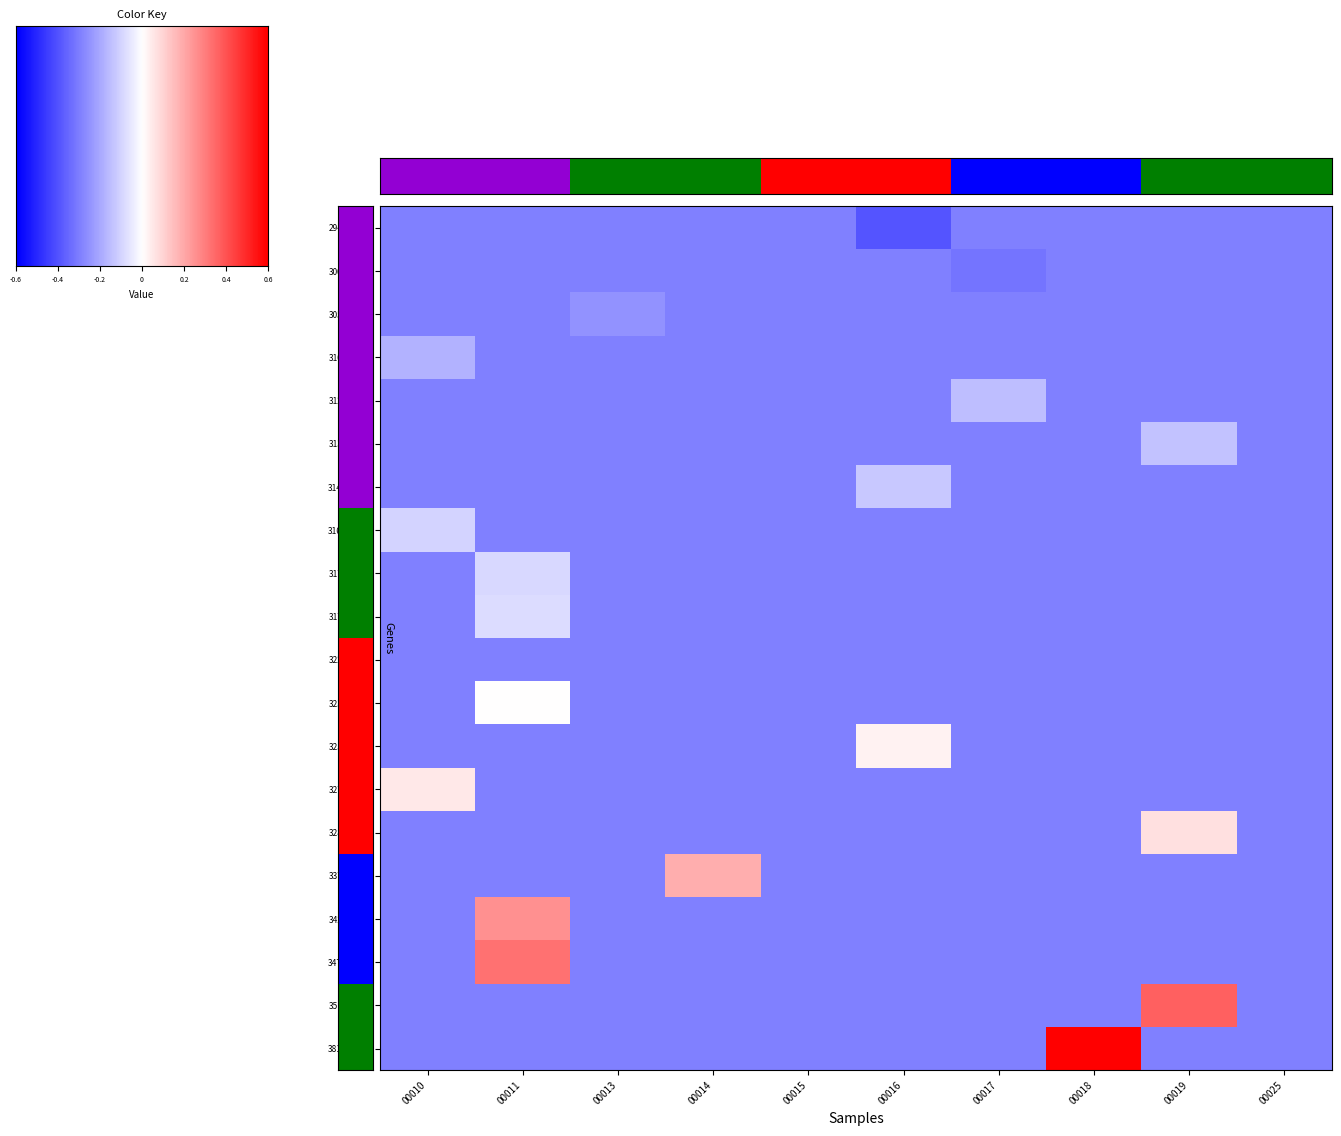

Is the value of 310727987 at 00016 greater than the value of 314379868 at 00010?

No